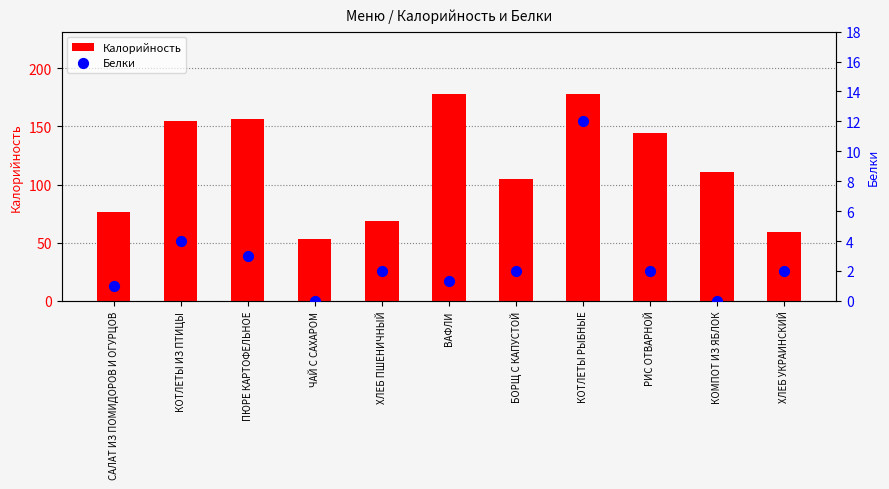

At which category is the sum across all series the highest?

КОТЛЕТЫ РЫБНЫЕ